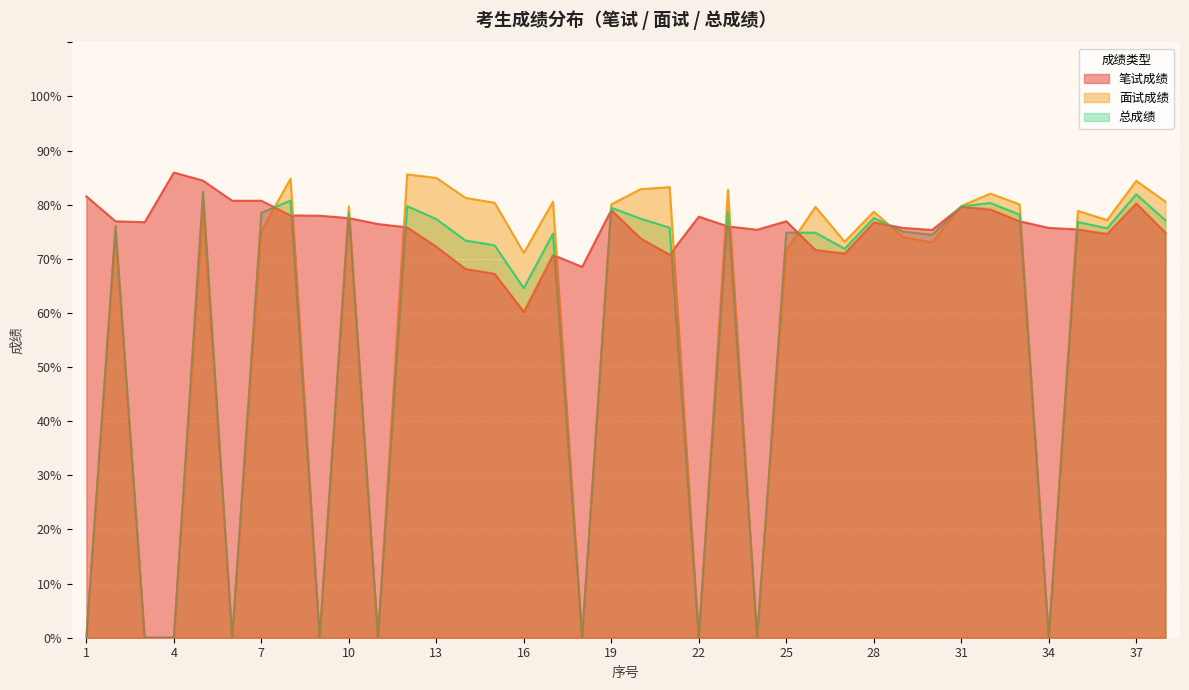

Which series ends up on top after the final intersection of 总成绩 and 面试成绩?

面试成绩